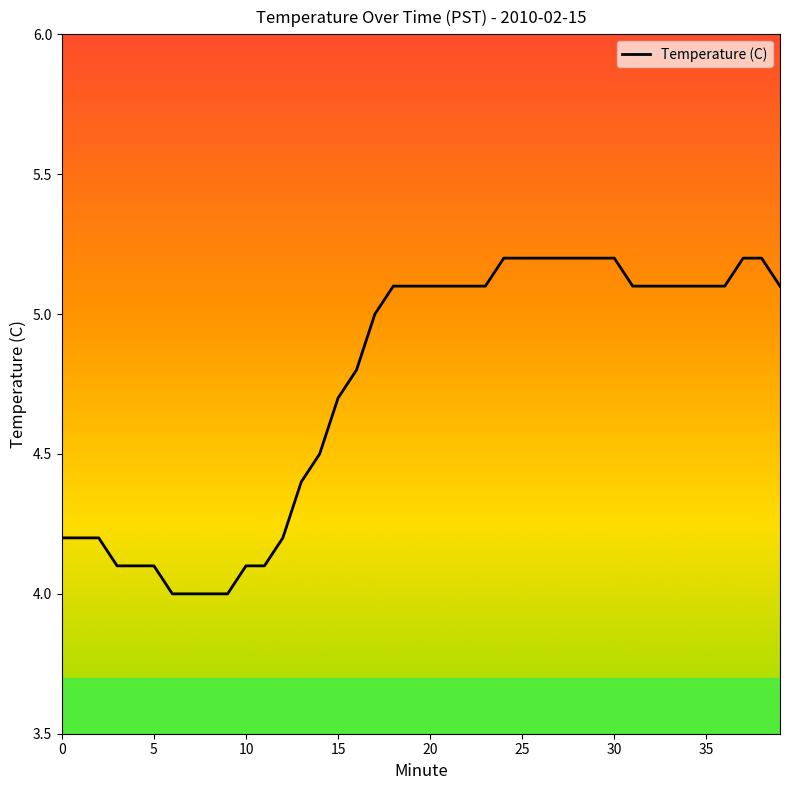

What is the smallest value displayed?

4.0